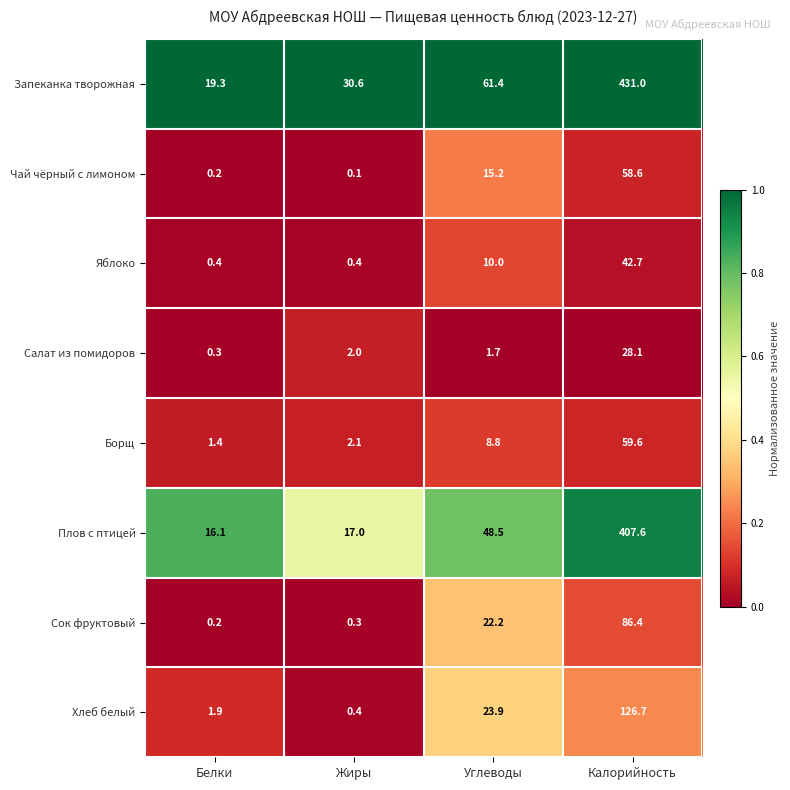

What is the total value across all series at Белки?

39.8